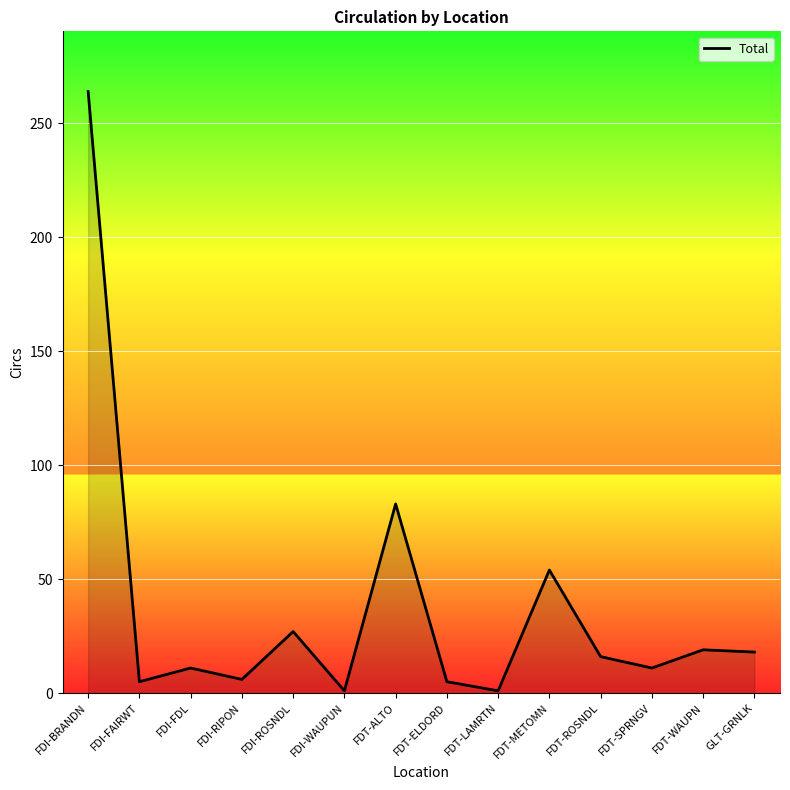

What is the average value?

37